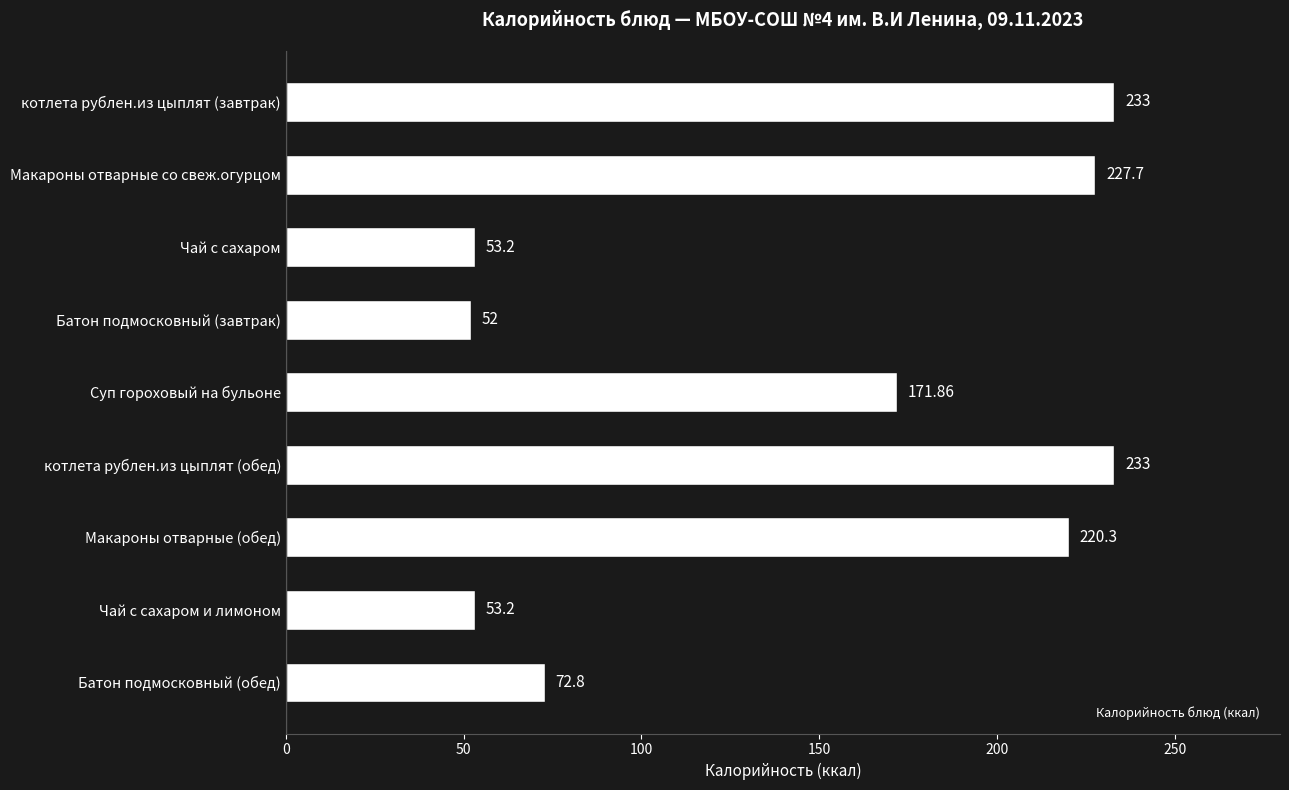

Are the bars horizontal?

Yes